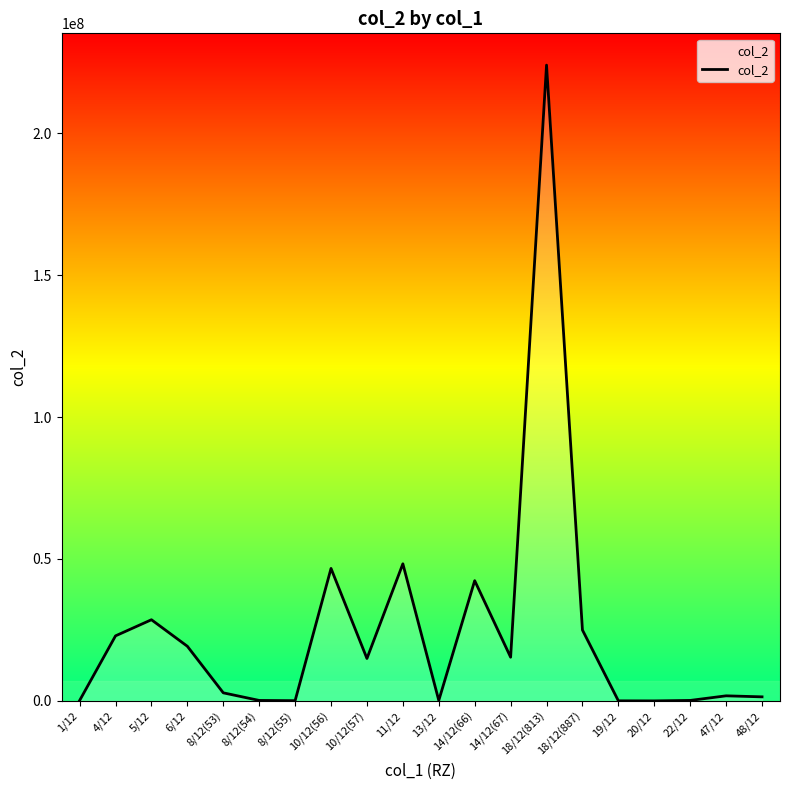

What is the value of the 20th point from the left?

1433086.8